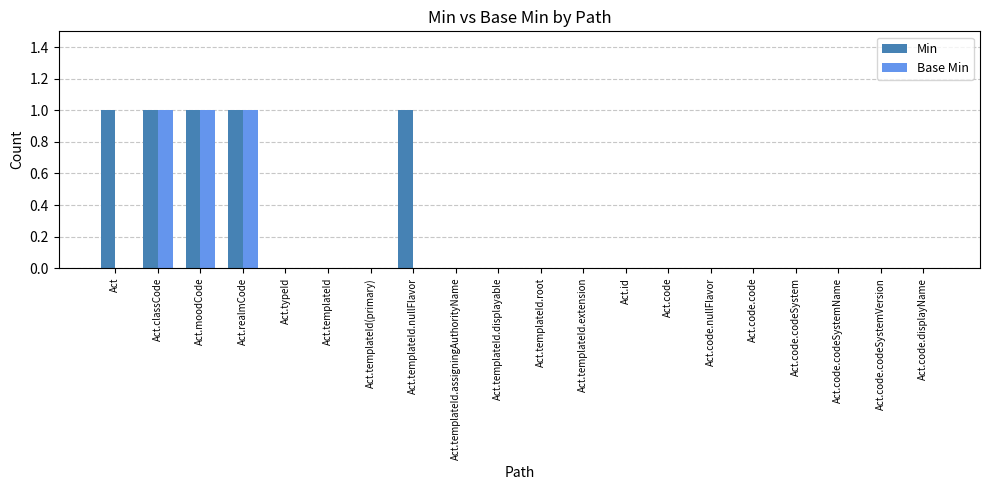

Count the number of data series in this chart.

2